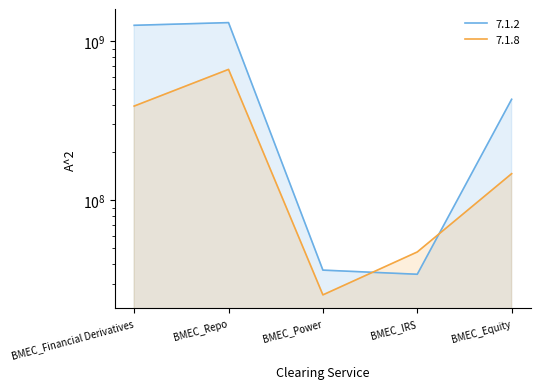

Between which two adjacent categories do 7.1.2 and 7.1.8 first intersect?

BMEC_Power and BMEC_IRS